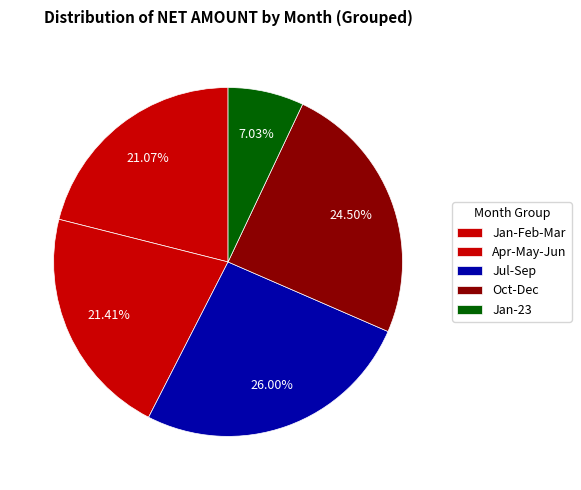

How many segments does this pie chart have?

5